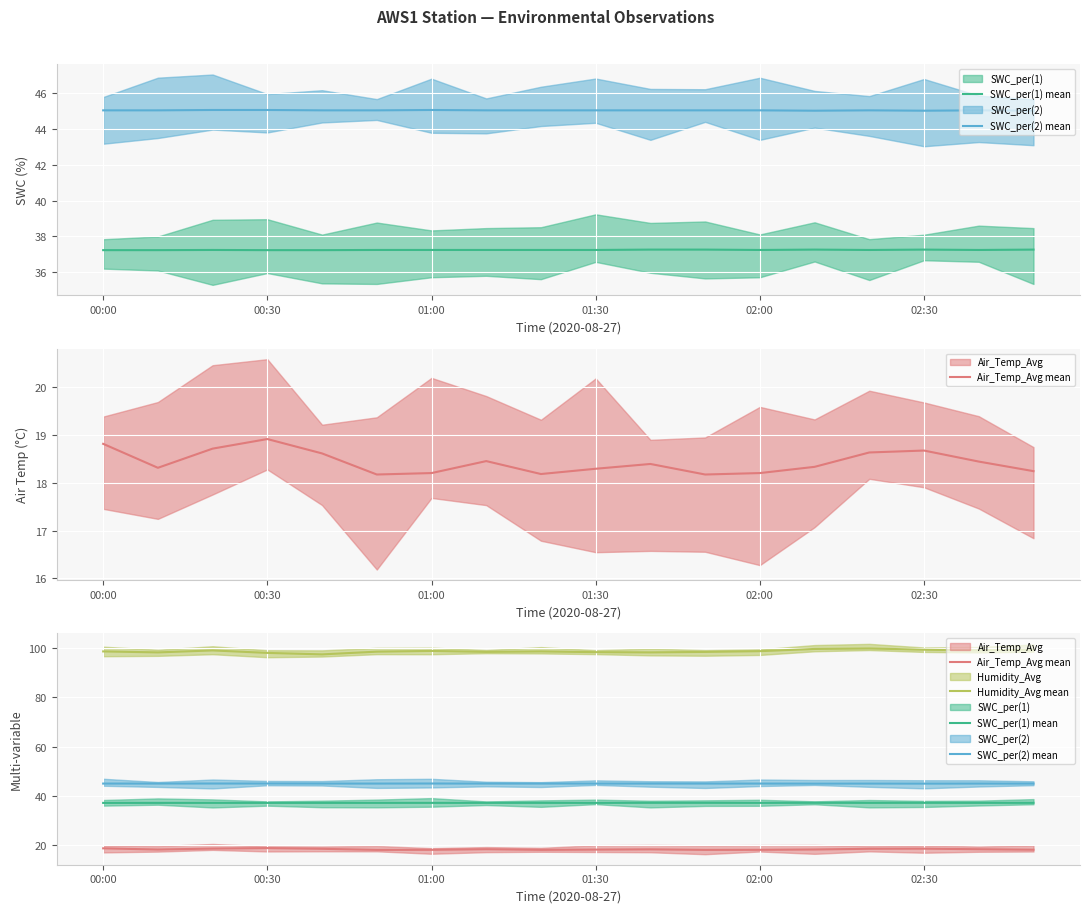

At which label is SWC_per(1) mean closest to 37?

00:00